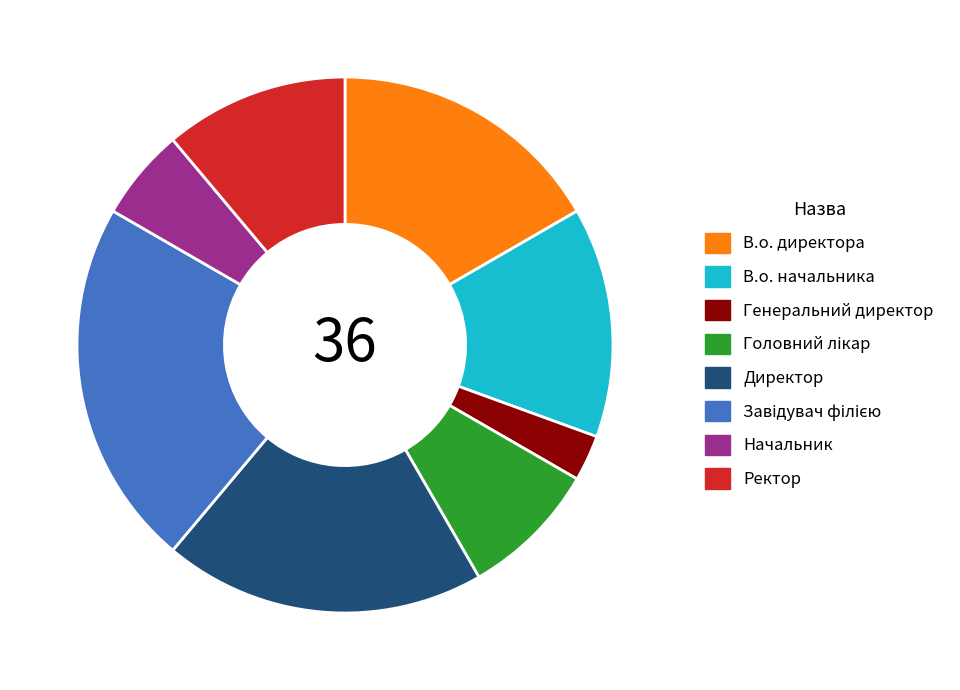

Which category has the smallest portion of the pie?

Генеральний директор